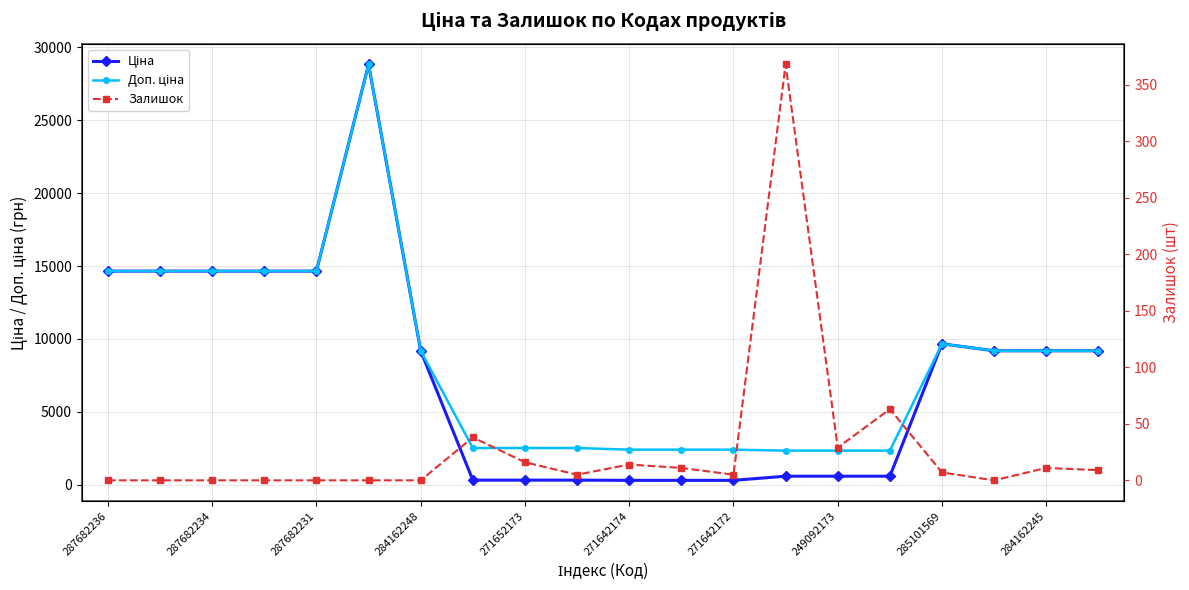

At which category does the chart reach its minimum across all series?

287682236